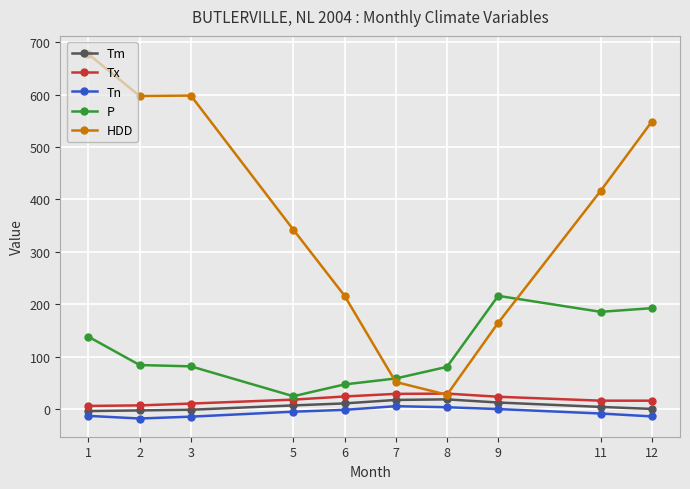

What is the approximate value of HDD at 12?

548.5